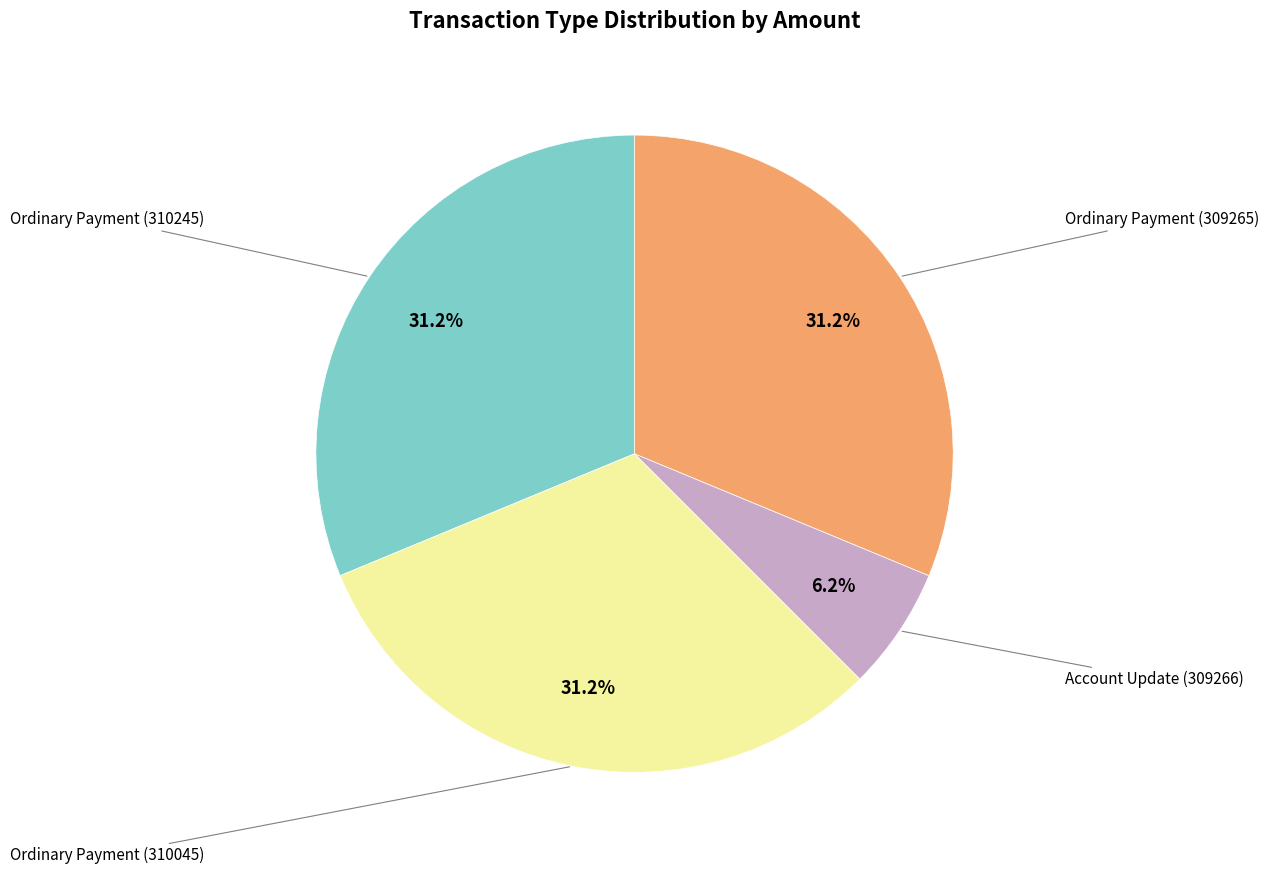

Is there a majority slice in this chart?

No